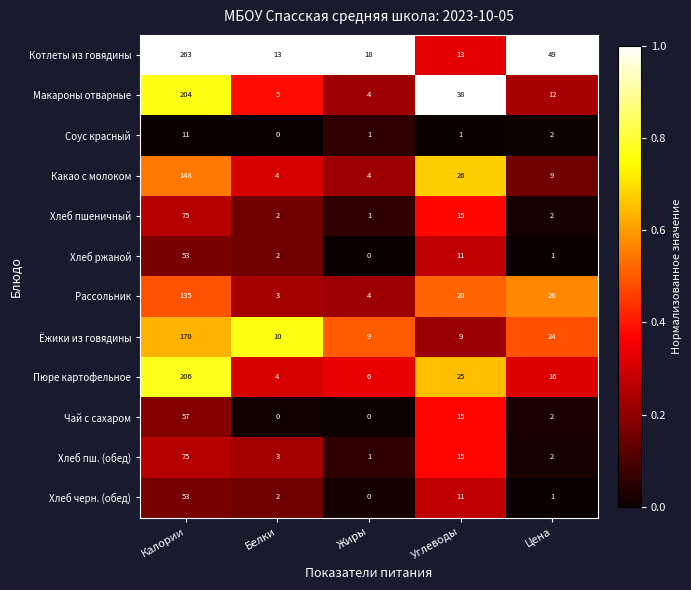

Which series has the largest range (max minus min)?

Котлеты из говядины